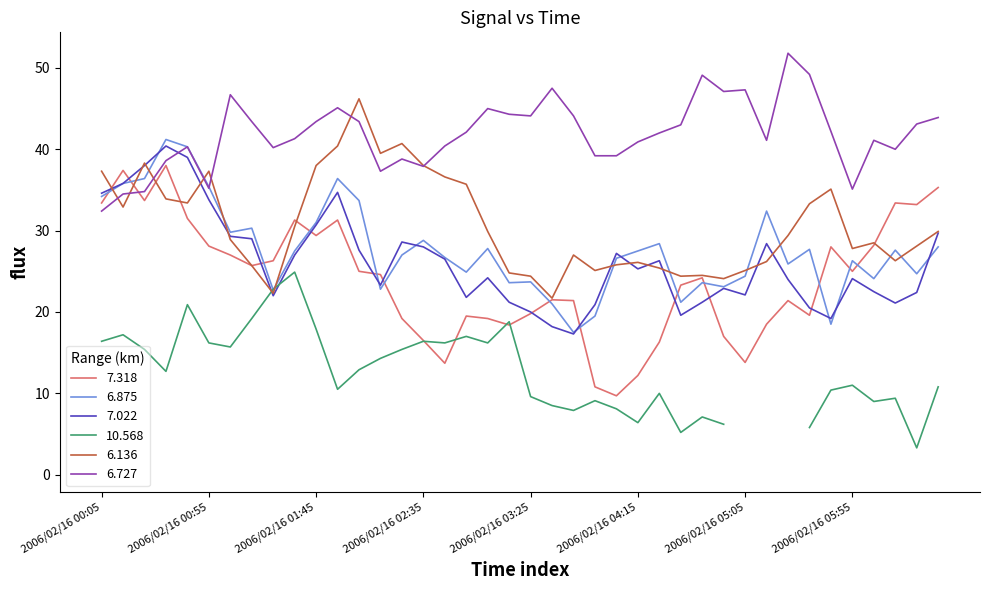

True or false: 7.022 has more than 2 points higher than both neighbors.

True